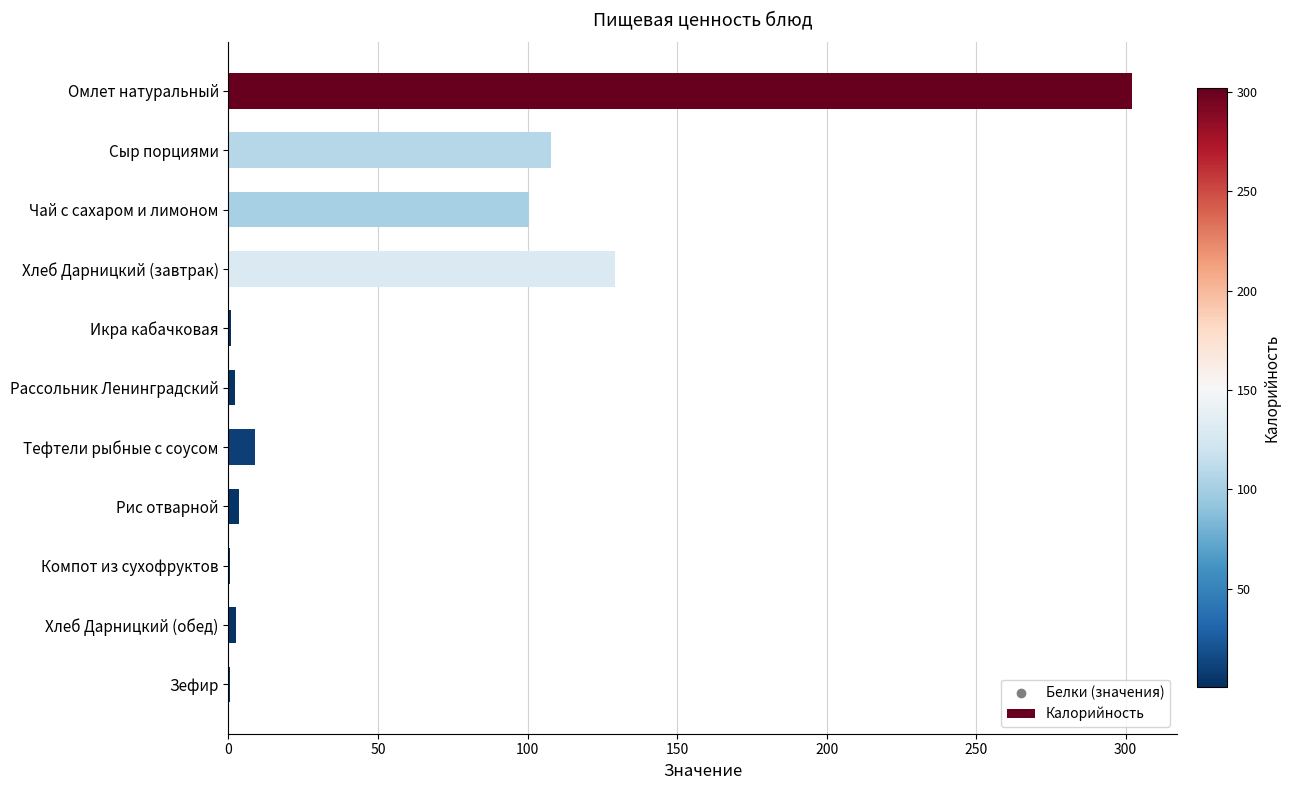

What is the change in value from Сыр порциями to Чай с сахаром и лимоном?

-7.4